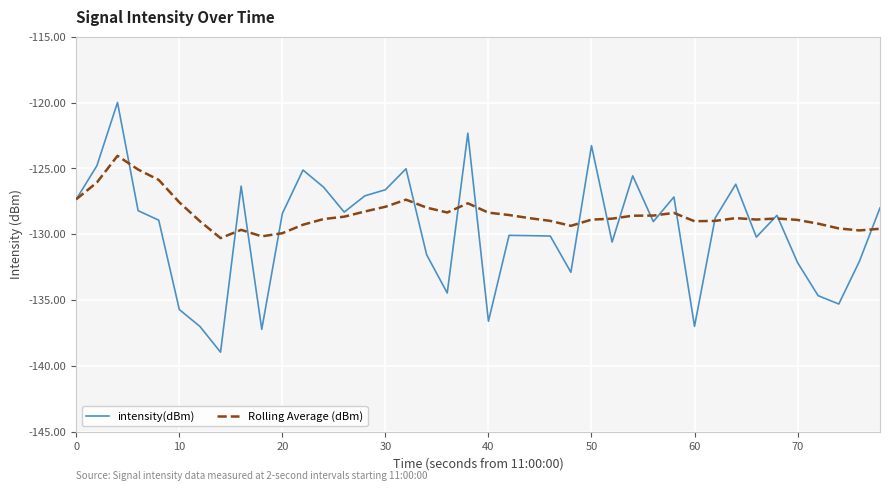

True or false: intensity(dBm) and Rolling Average (dBm) cross at least once.

True